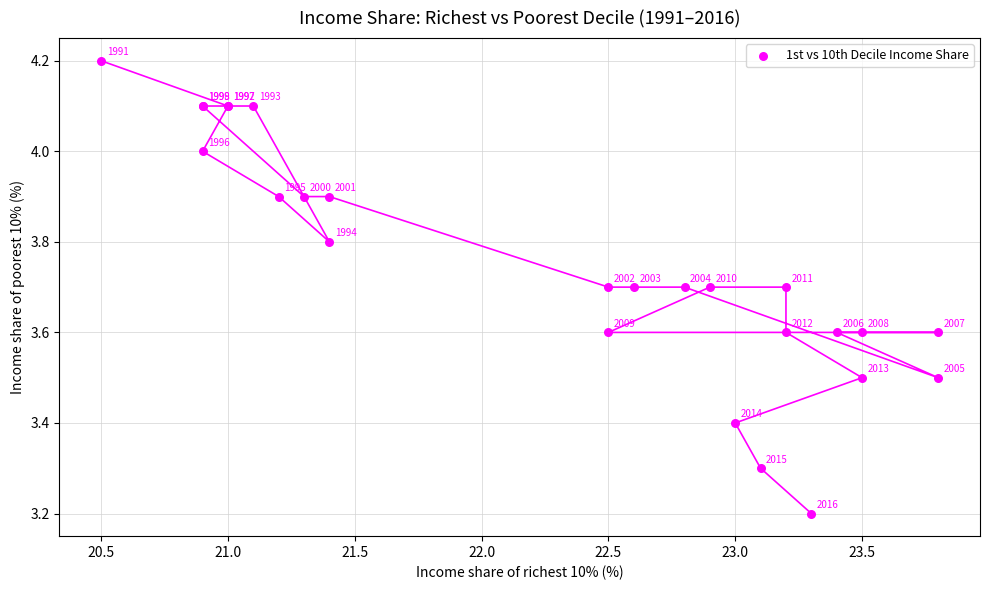

What Y value in the scatter plot is closest to 3?

3.2